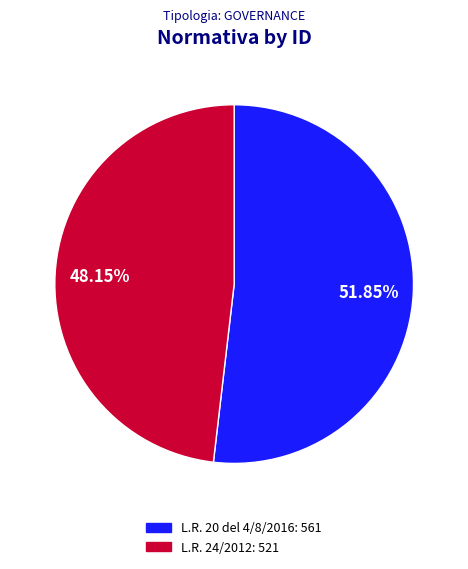

Rank the categories by value from highest to lowest.

L.R. 20 del 4/8/2016, L.R. 24/2012